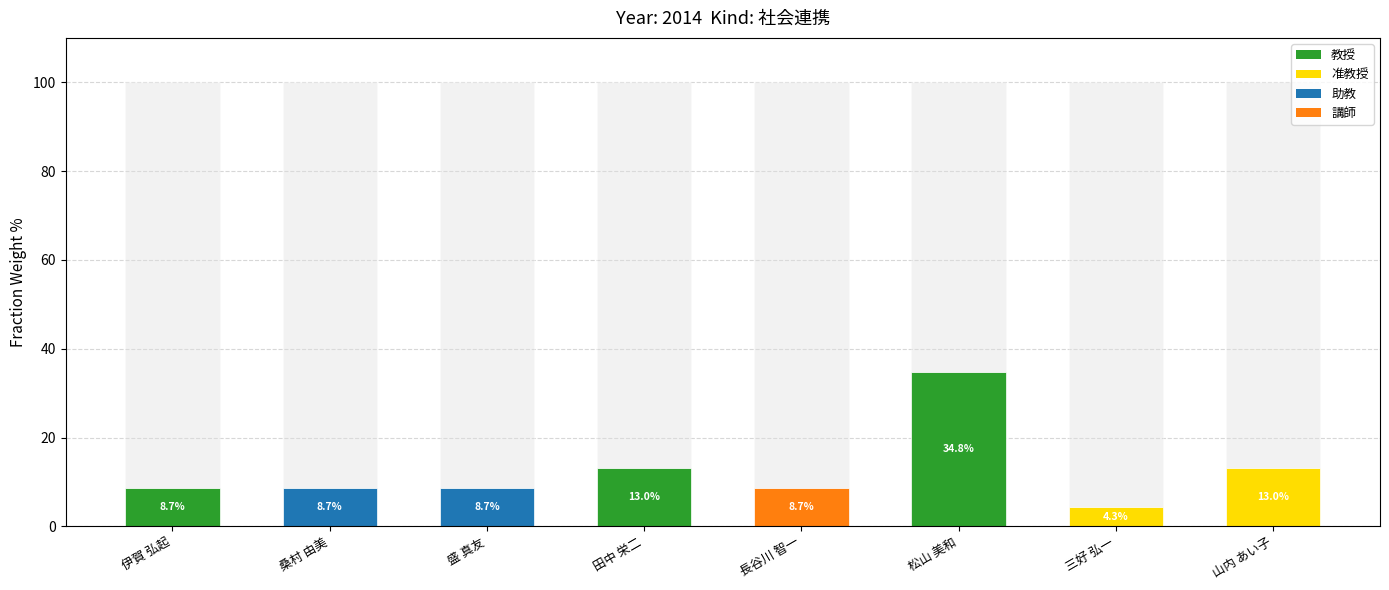

Which category has the highest value across all series?

松山 美和